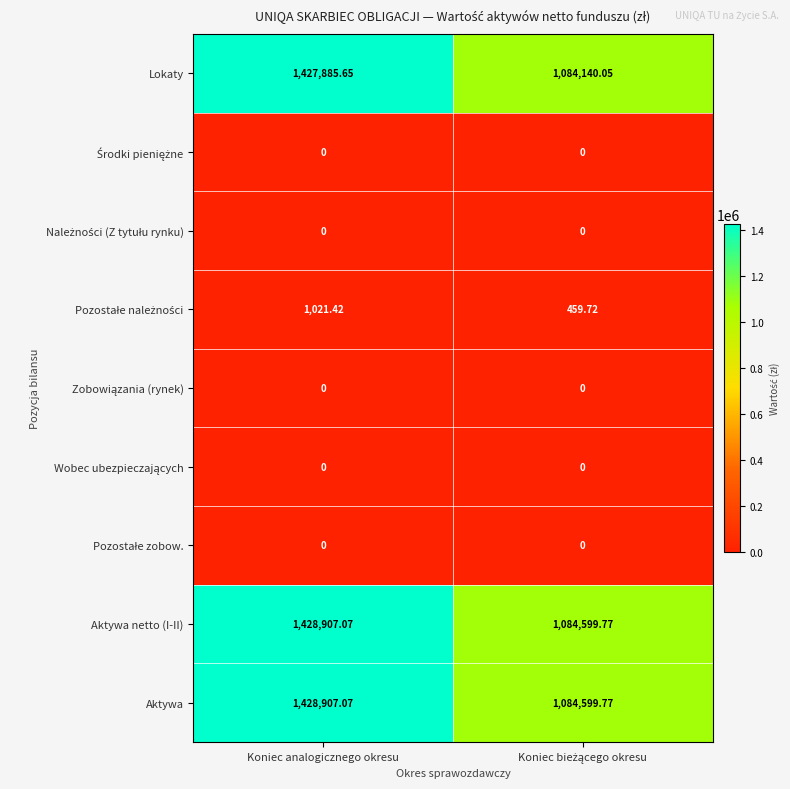

At which category is the sum across all series the highest?

Koniec analogicznego okresu